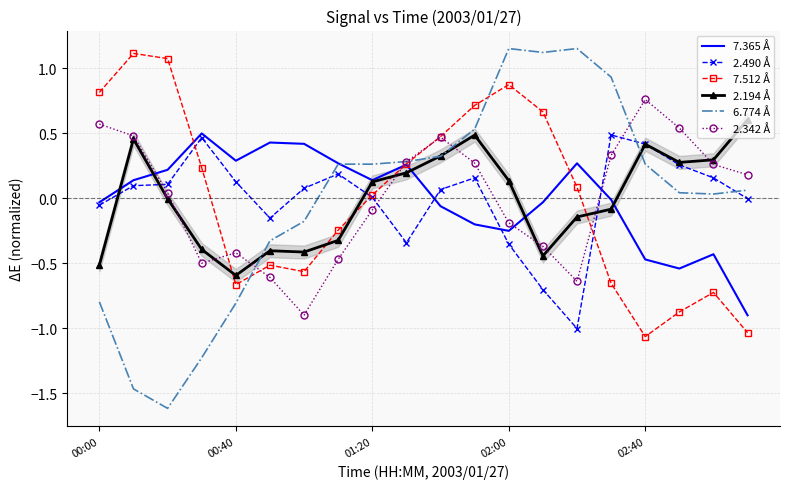

What is the maximum value shown in the chart?

1.2